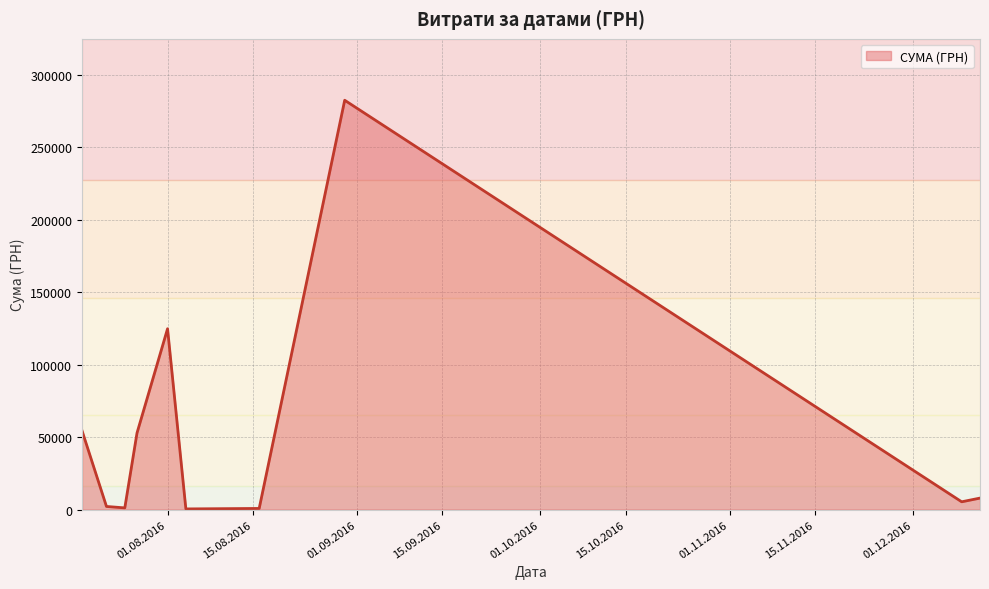

What is the difference between the maximum and minimum values?

282004.7